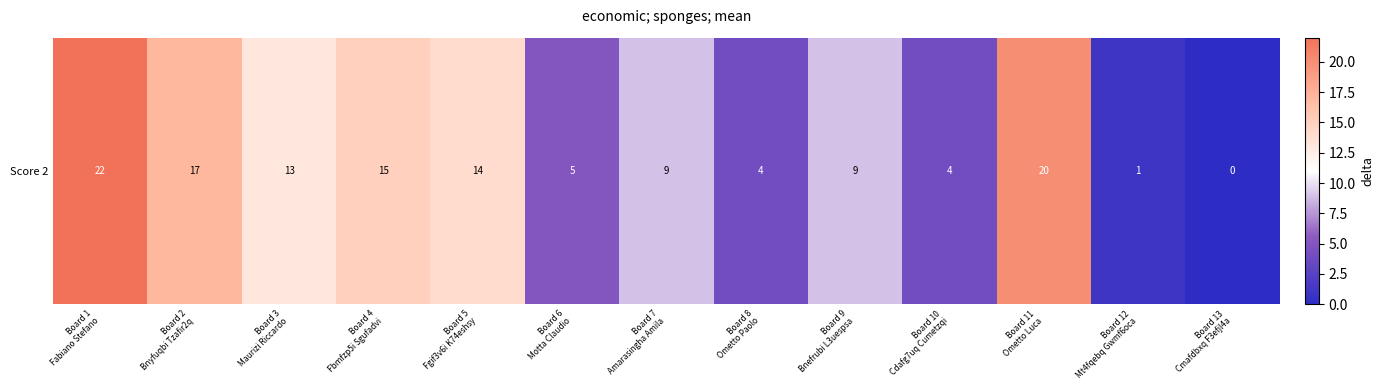

Reading left to right, list all the values displayed in this chart.

22	17	13	15	14	5	9	4	9	4	20	1	0